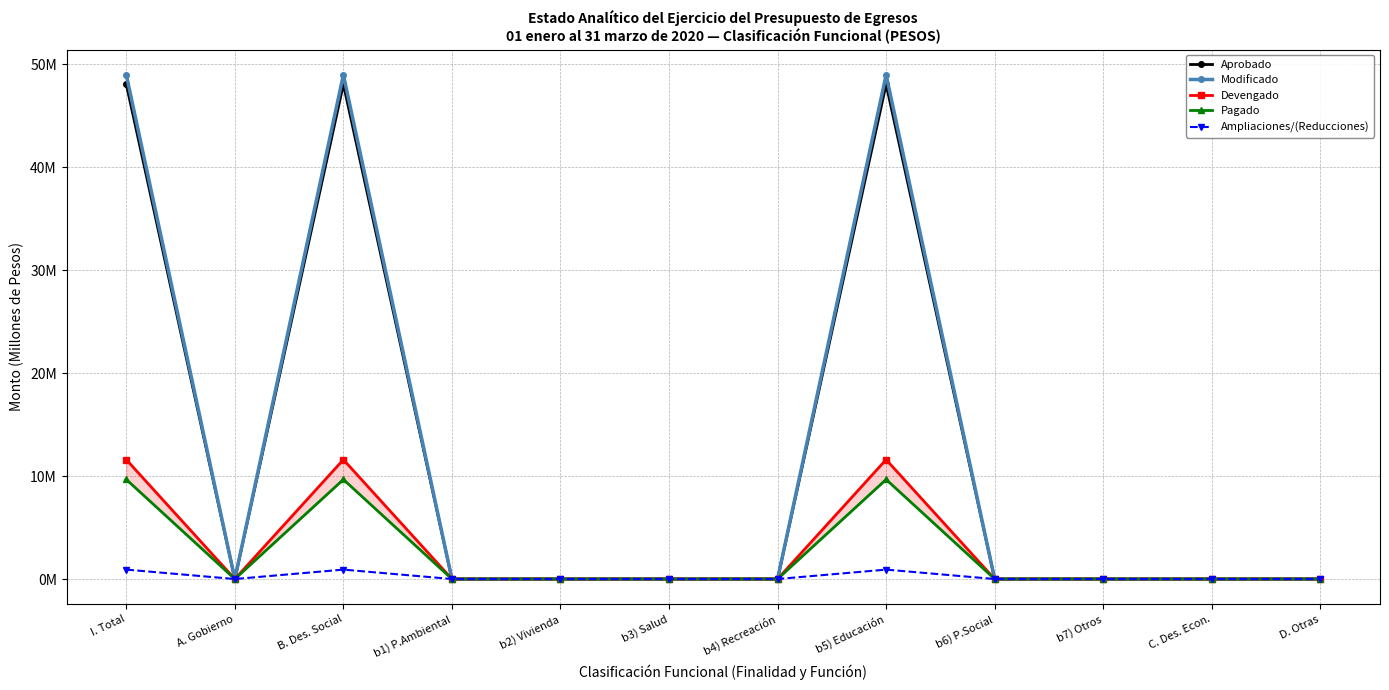

At which category does Modificado reach its first local peak?

B. Des. Social